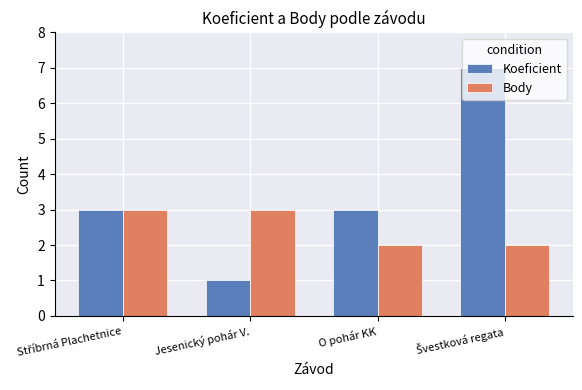

At Jesenický pohár V., list the series in order from largest to smallest.

Body, Koeficient